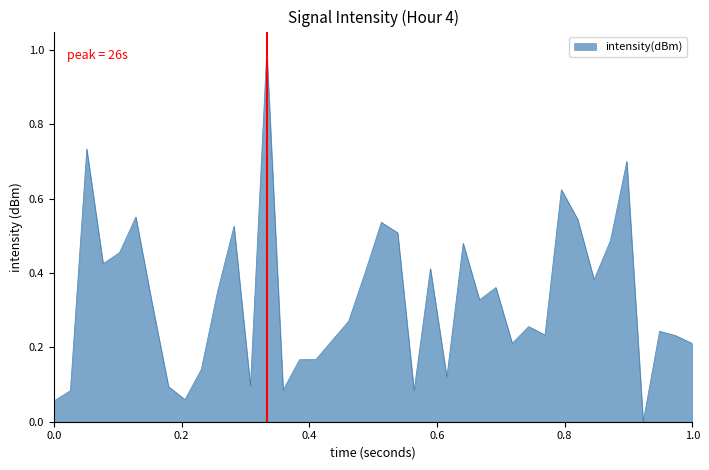

What is the difference between the maximum and minimum values?

1.0